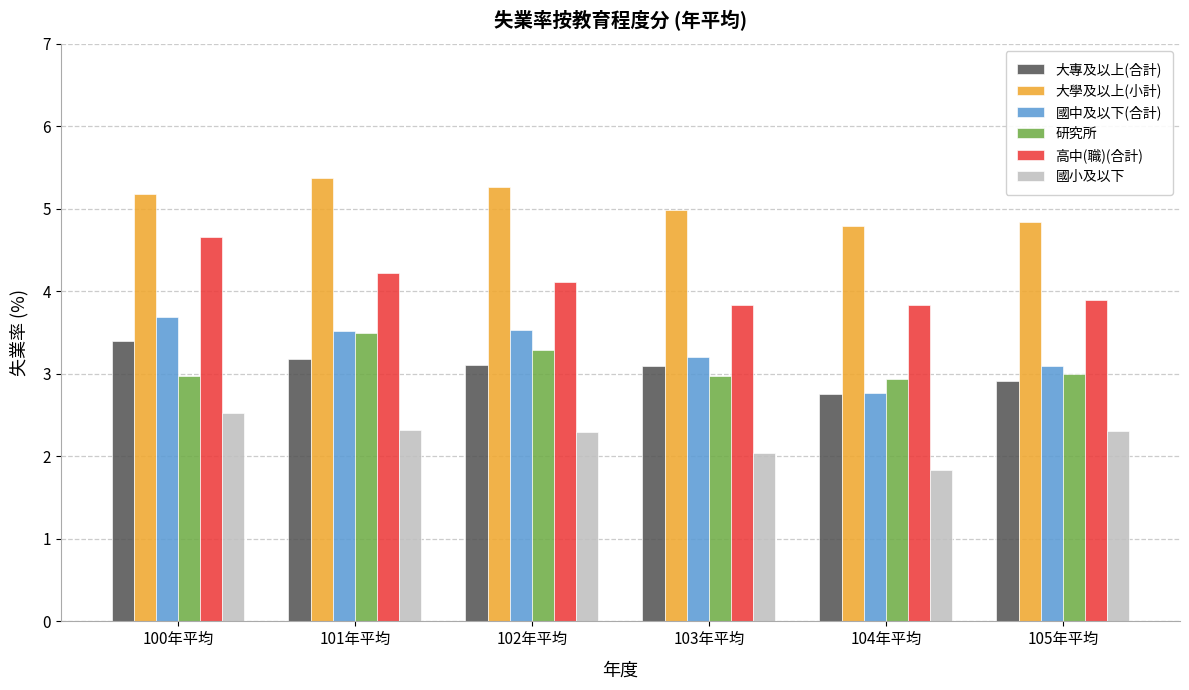

Rank the series at 100年平均 from highest to lowest value.

大學及以上(小計), 高中(職)(合計), 國中及以下(合計), 大專及以上(合計), 研究所, 國小及以下